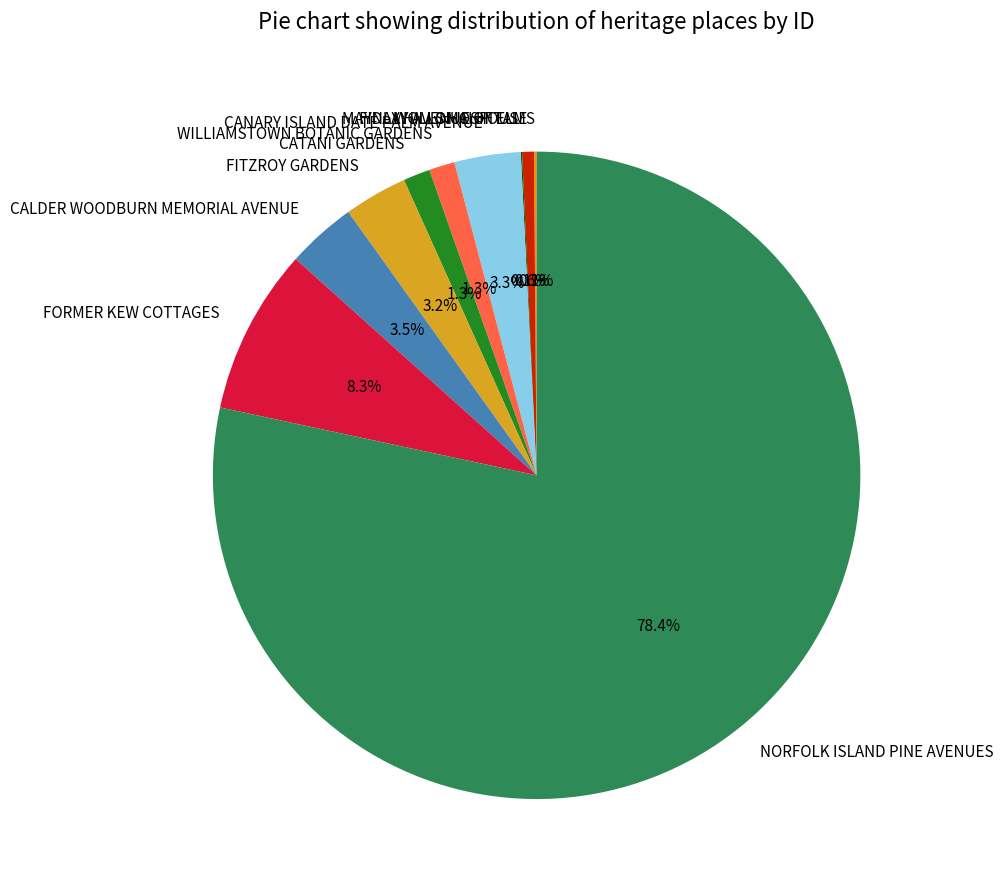

What is the ratio of the value at FORMER KEW COTTAGES to the value at FITZROY GARDENS?

2.6